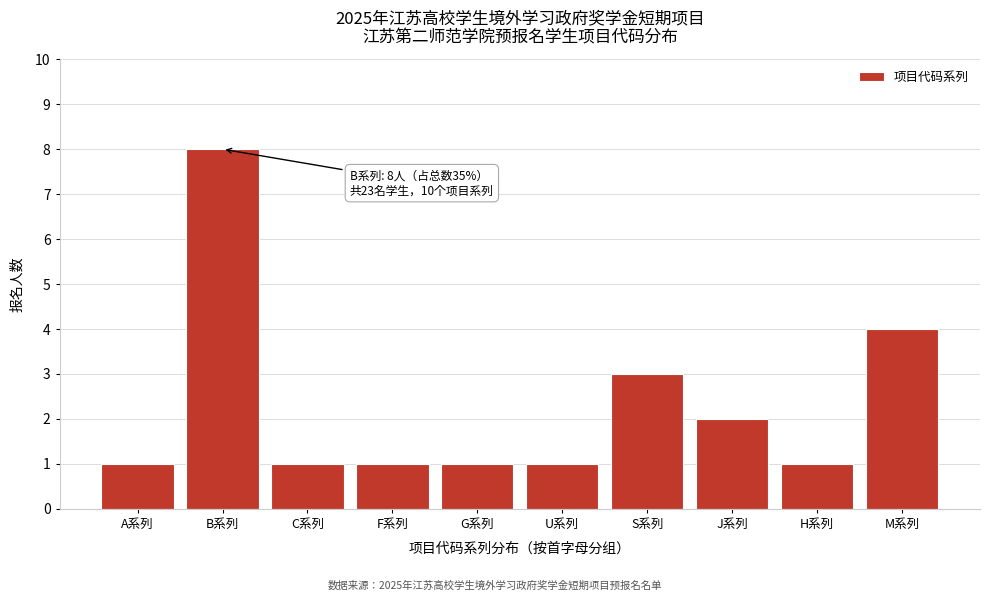

Reading right to left, list all the values displayed in this chart.

4	1	2	3	1	1	1	1	8	1